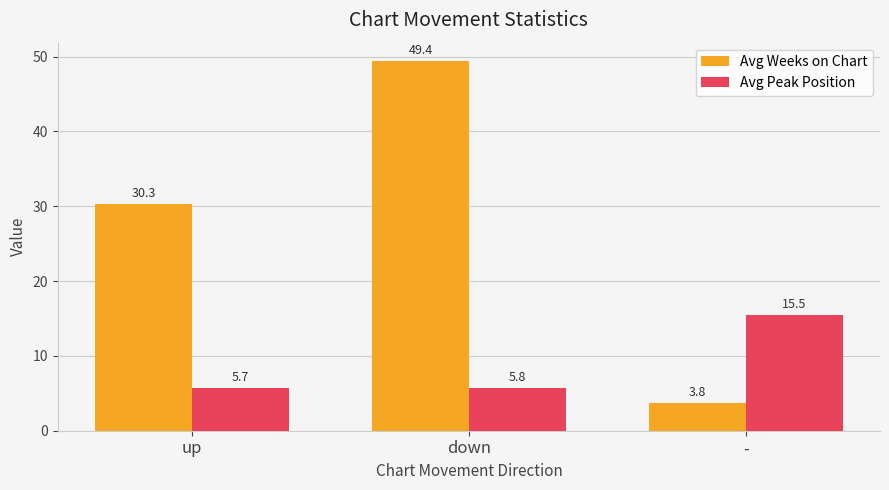

The value of Avg Peak Position at down is 5.8. True or false?

True